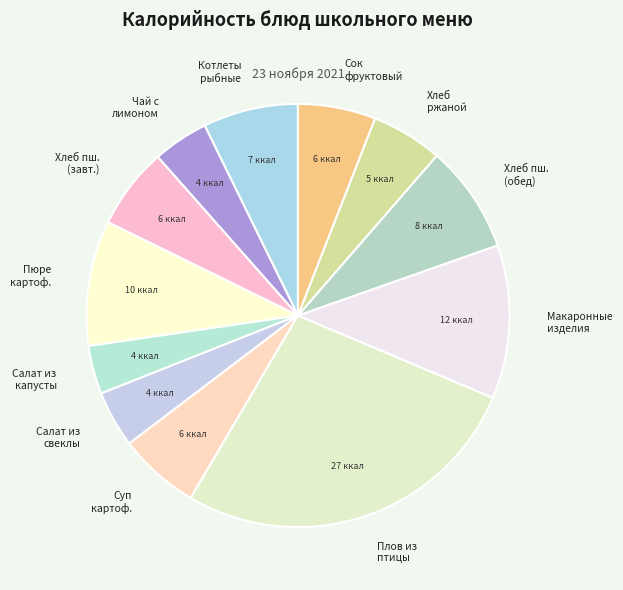

Combined, do Салат из капусты and Суп картоф. account for over 50%?

No